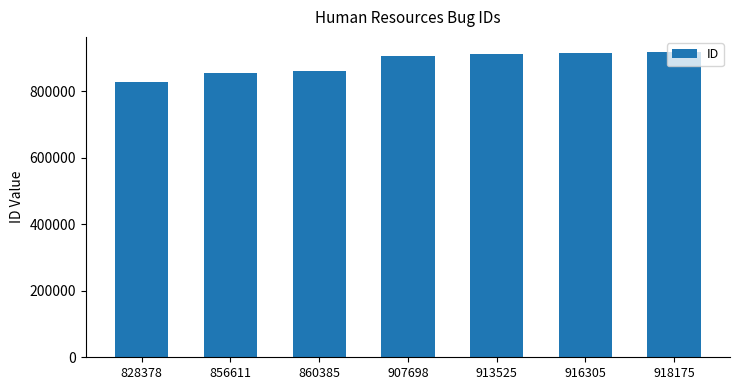

How many data points does each series have?

7